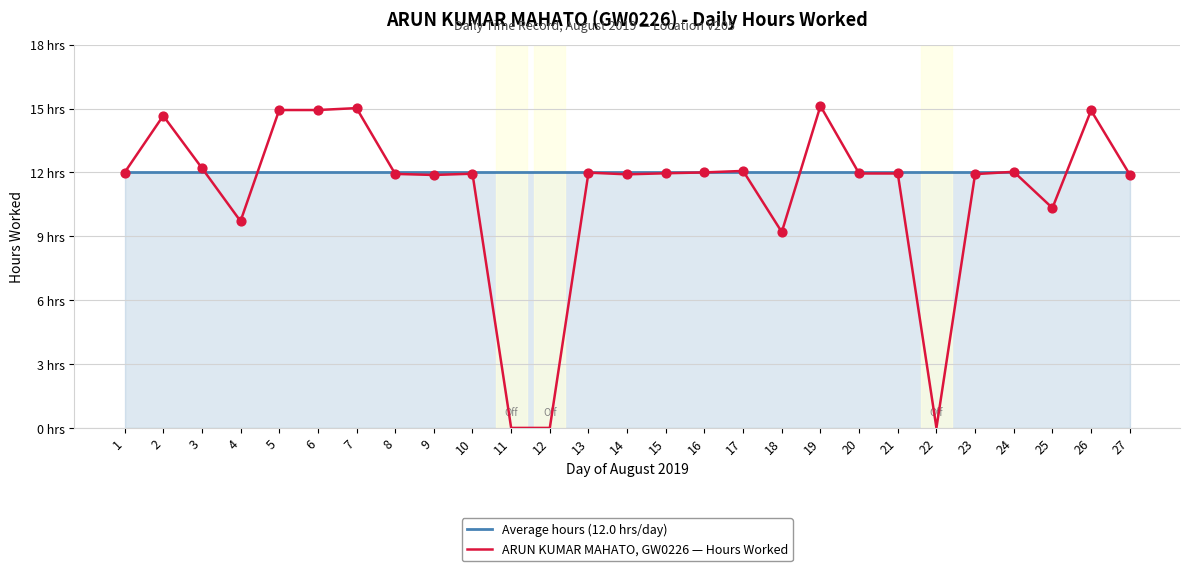

At how many categories does at least one series exceed 9?

27